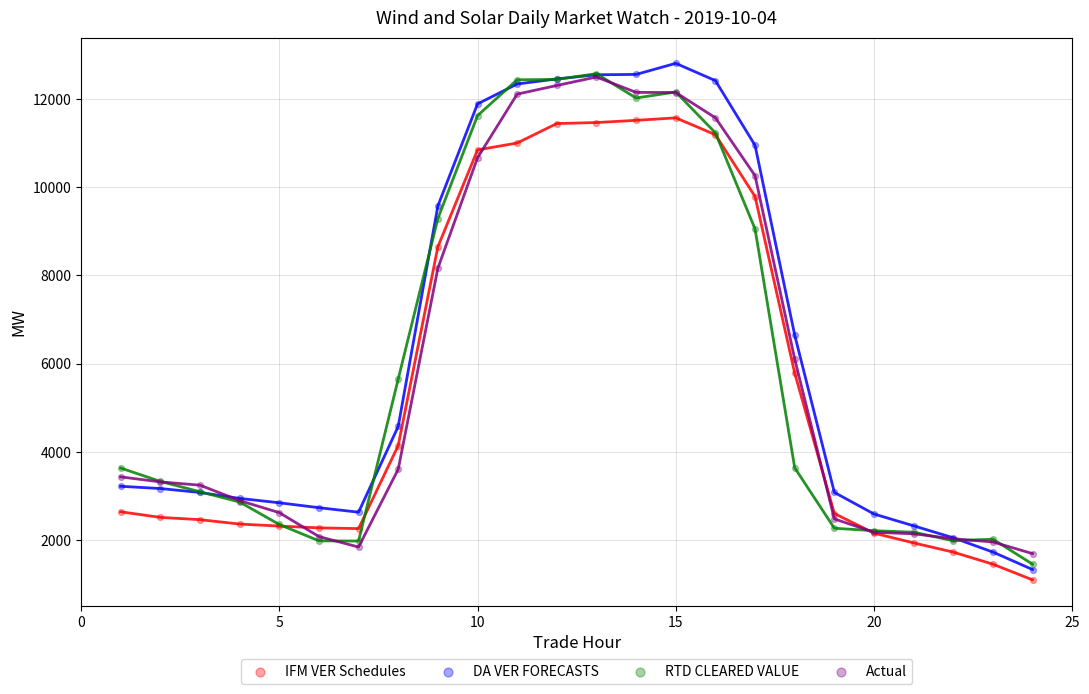

In the DA VER FORECASTS series, what Y value is closest to 7068?

6646.7